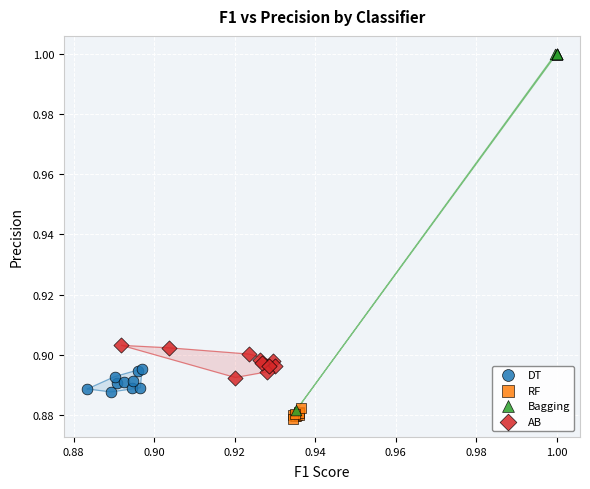

Which series has the largest Y range (max minus min)?

Bagging